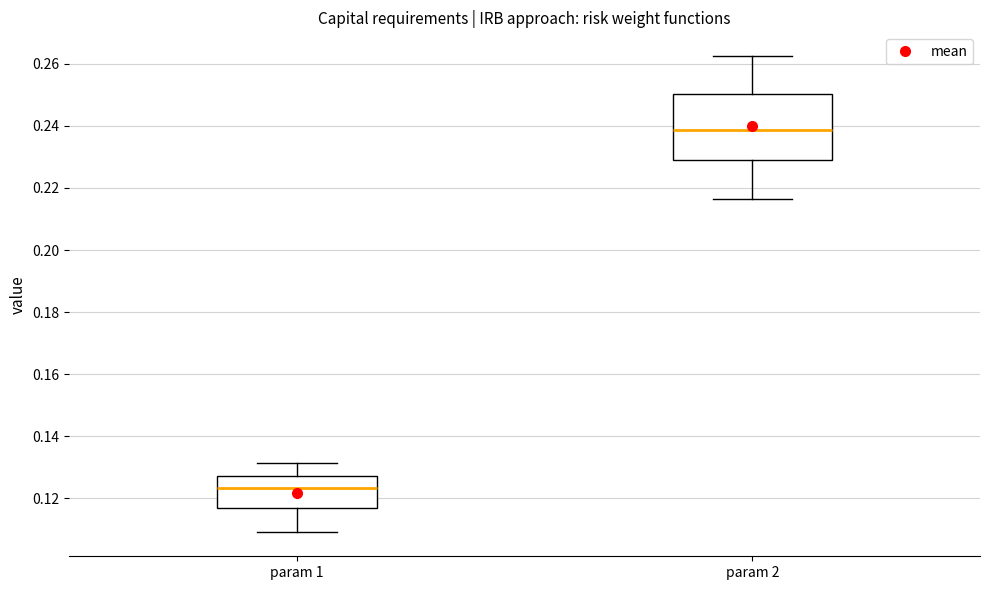

Reading left to right, read every box against the y-axis: the position of its median line, the range the box covers, and the ends of its whiskers. The values are not printed on the chart, so give them approximately, as read against the axis.

param 1: median 0.124, box 0.116 to 0.128, whiskers 0.110 to 0.132
param 2: median 0.238, box 0.230 to 0.250, whiskers 0.216 to 0.262